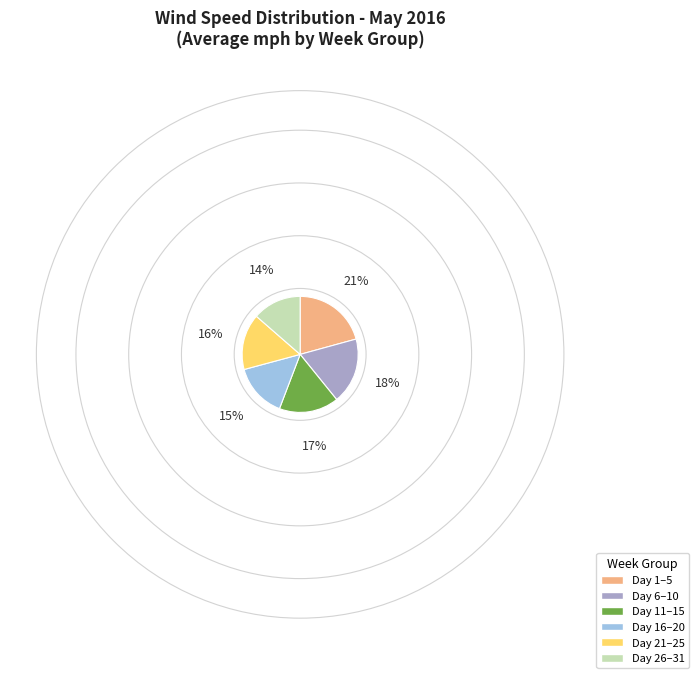

Does Day 6–10 represent more than half of the total?

No